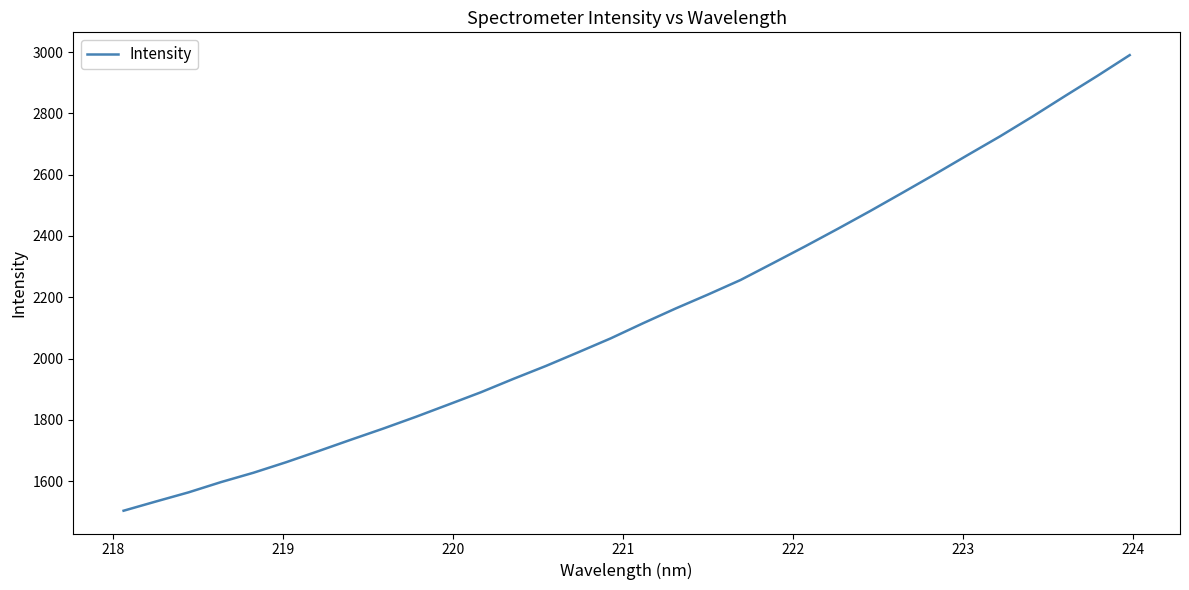

What is the greatest value displayed?

2990.5